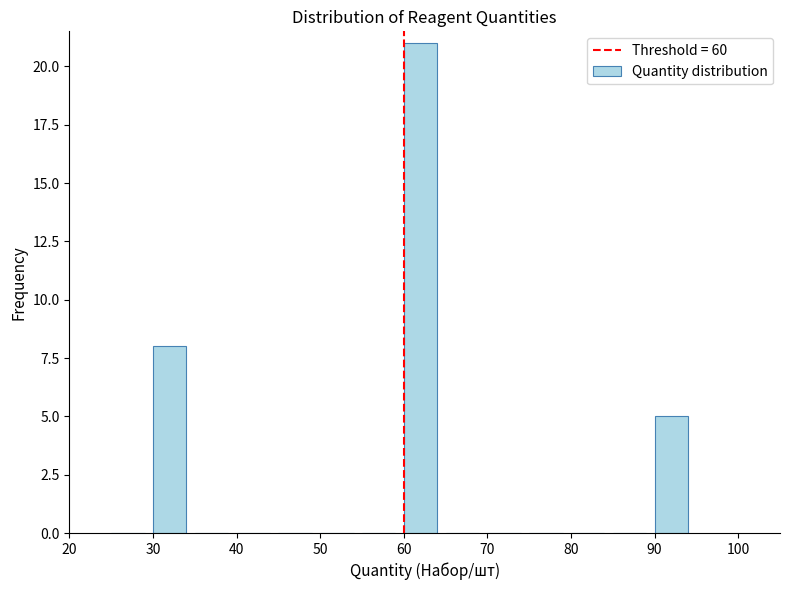

Reading left to right, transcribe this chart: for each bar, give the range it covers on the x-axis and its height. The values are not printed on the chart, so give them approximately, as read against the axis.

25 to 30: 0
30 to 35: 8
35 to 40: 0
40 to 45: 0
45 to 50: 0
50 to 55: 0
55 to 60: 0
60 to 65: 21
65 to 70: 0
70 to 75: 0
75 to 80: 0
80 to 85: 0
85 to 90: 0
90 to 95: 5